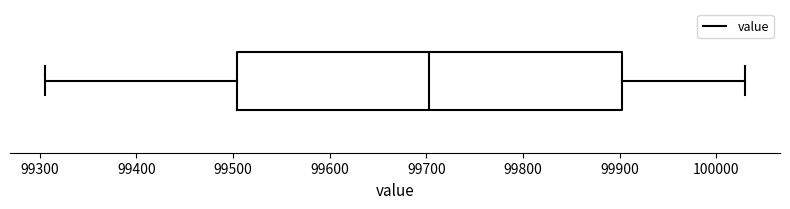

Transcribe this box plot: give where the median line is, the range the box spans, and where the two whiskers end, as read against the x-axis. The values are not printed on the chart, so give them approximately, as read against the axis.

median 99700, box 99500 to 99900, whiskers 99310 to 100030